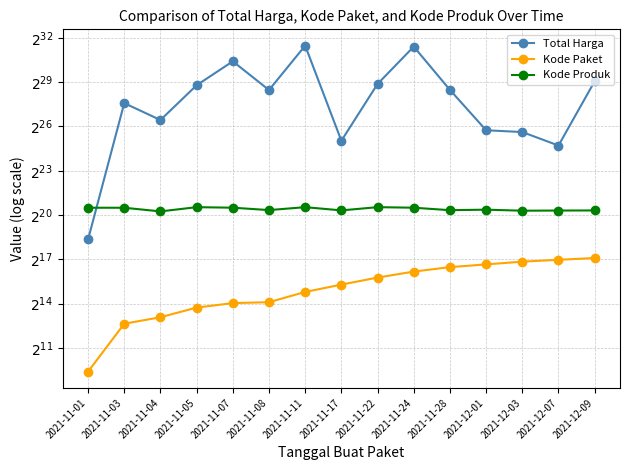

What is the value of the Kode Produk point at the 12th from the left?

1350905